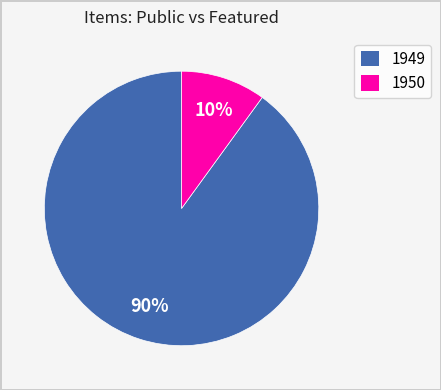

Which has a higher value, 1950 or 1949?

1949